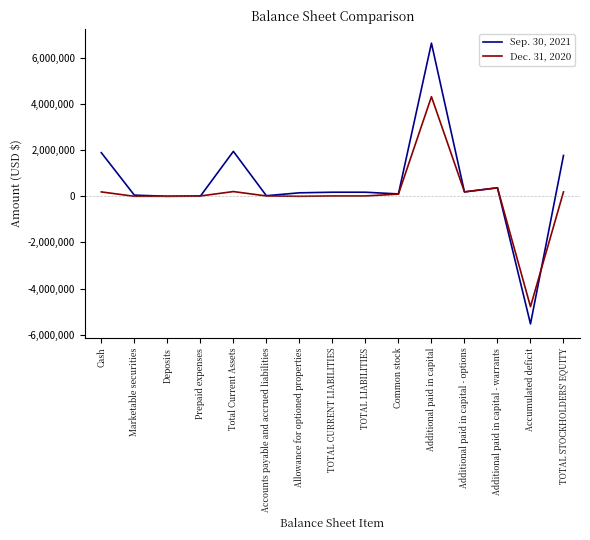

At which category is the sum across all series the highest?

Additional paid in capital